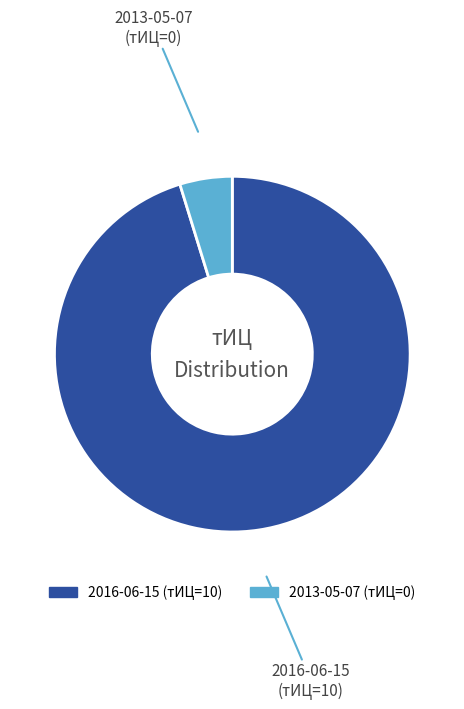

Between 2016-06-15 and 2013-05-07, which is larger?

2016-06-15